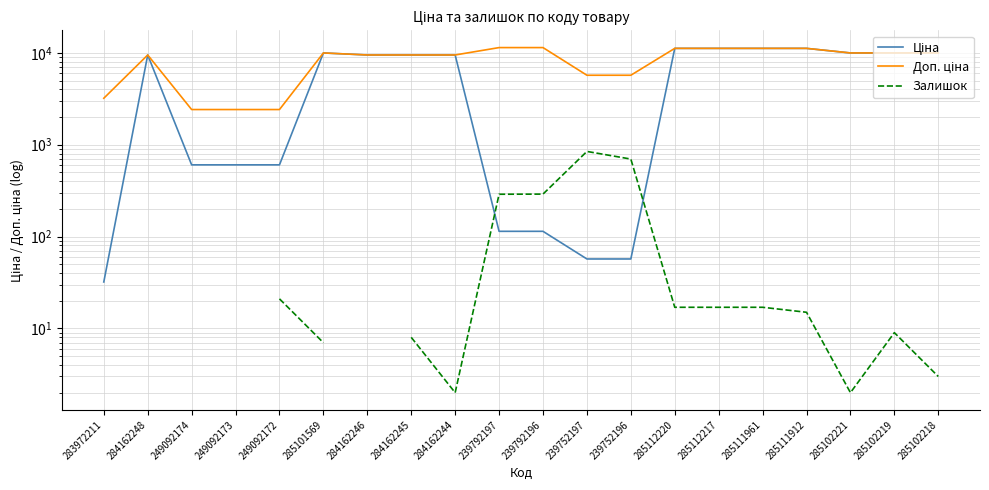

List the labels in order of Доп. ціна value, largest first.

239792197, 239792196, 285112220, 285112217, 285111961, 285111912, 285101569, 285102221, 285102219, 285102218, 284162248, 284162246, 284162245, 284162244, 239752197, 239752196, 283972211, 249092174, 249092173, 249092172